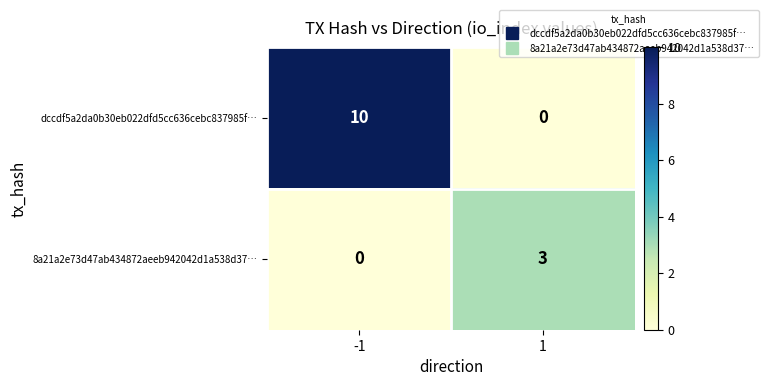

Is it true that 8a21a2e73d47ab434872aeeb942042d1a538d37… equals 4 at 1?

False